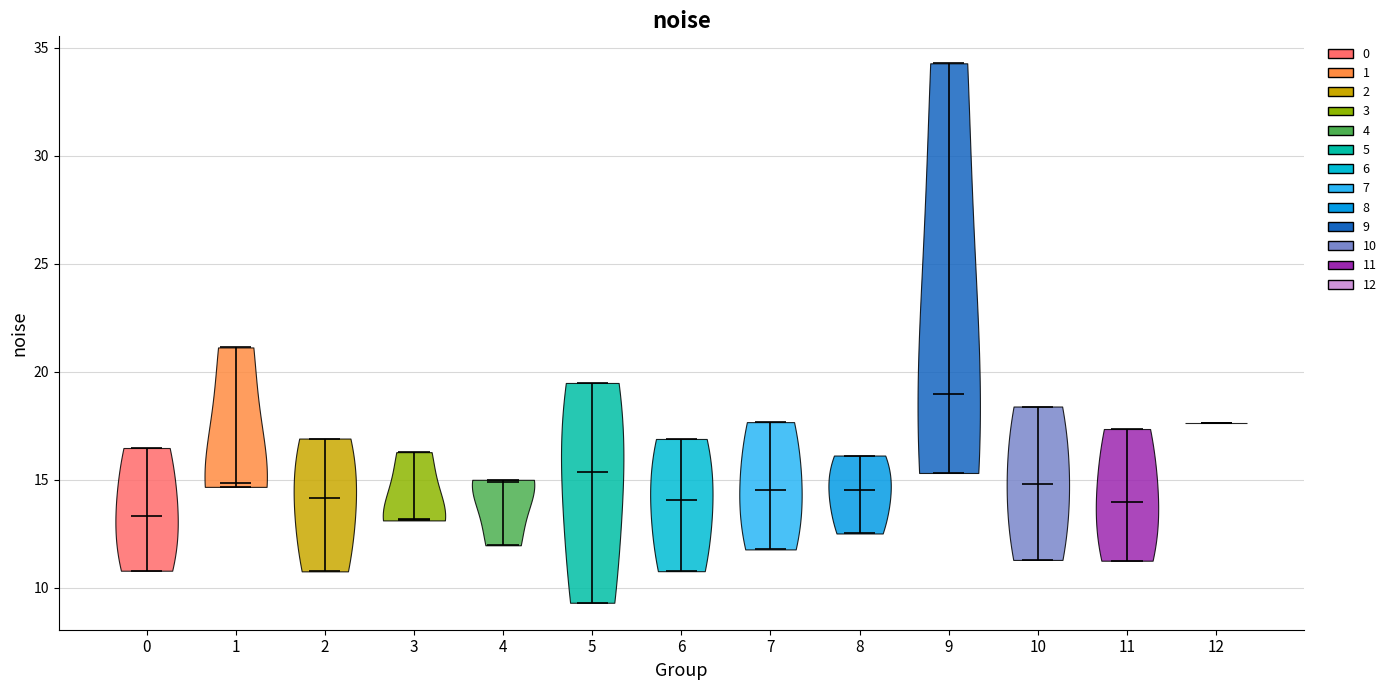

What is the lowest point the violin at x = 7 reaches on the y-axis? The values are not printed on the chart, so give them approximately, as read against the axis.

12.0